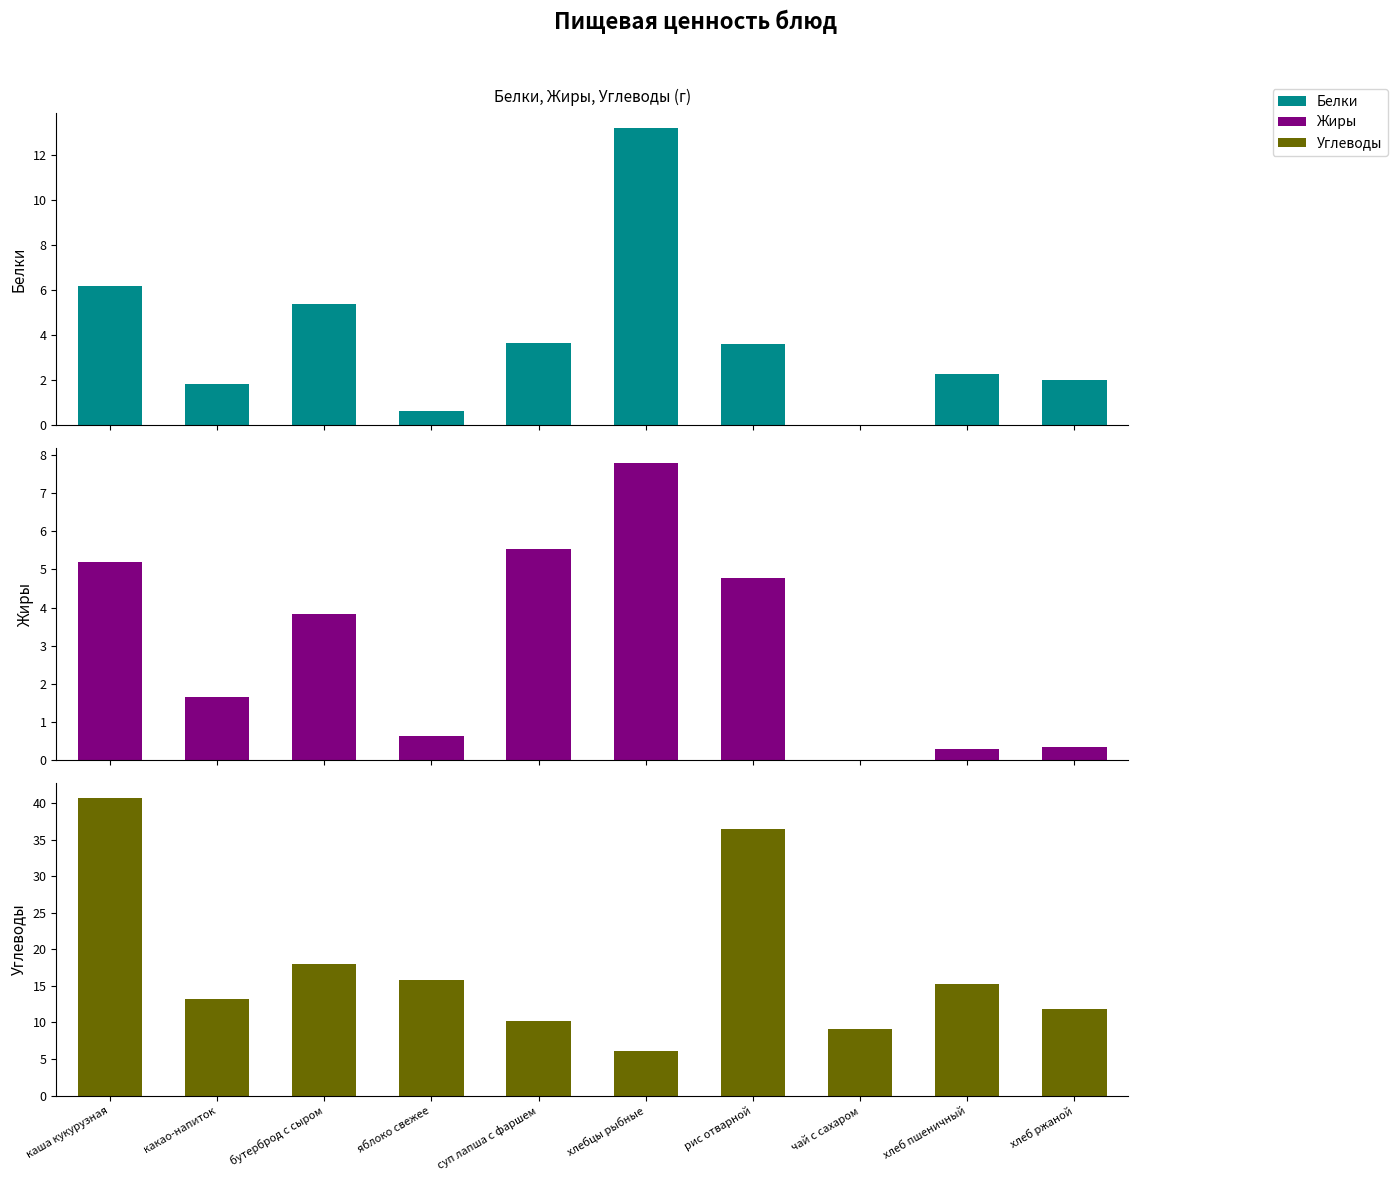

How many data points in Белки are less than 3?

5